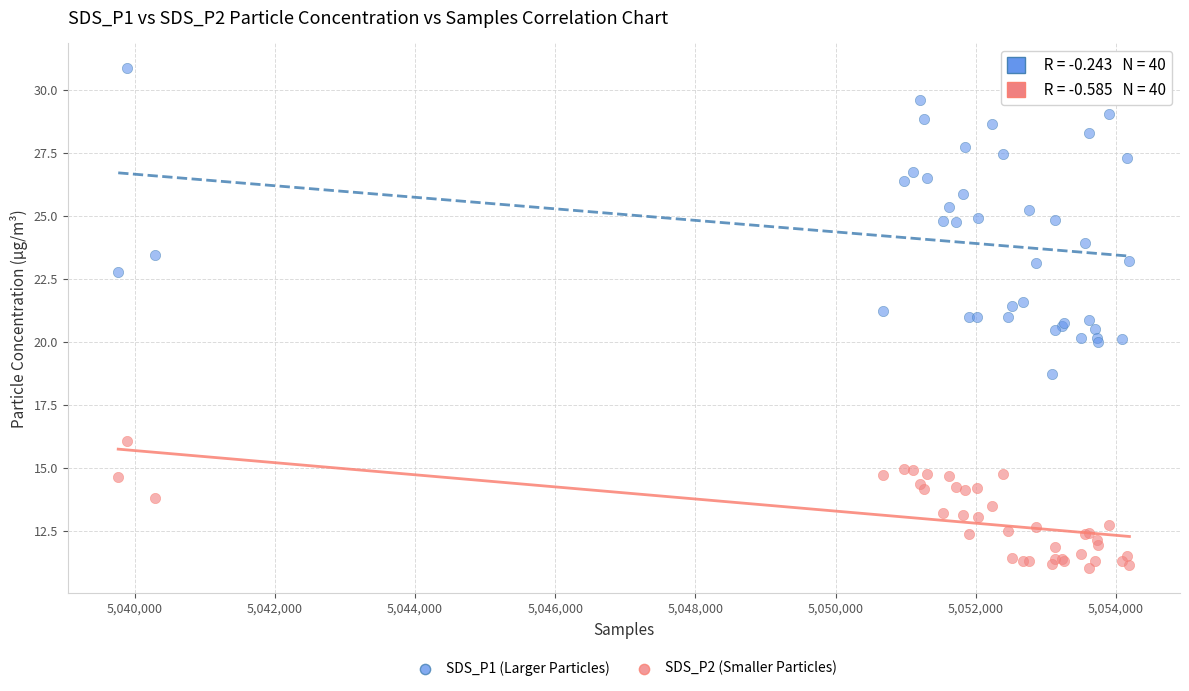

Which series has the widest spread of Y values?

SDS_P1 (Larger Particles)